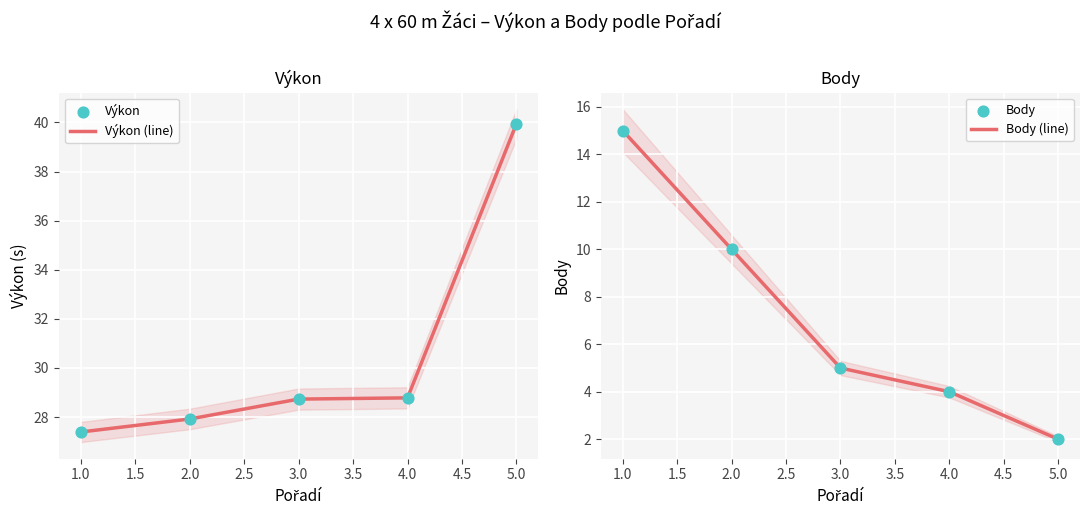

Which series has the largest total across all categories?

Výkon (line)